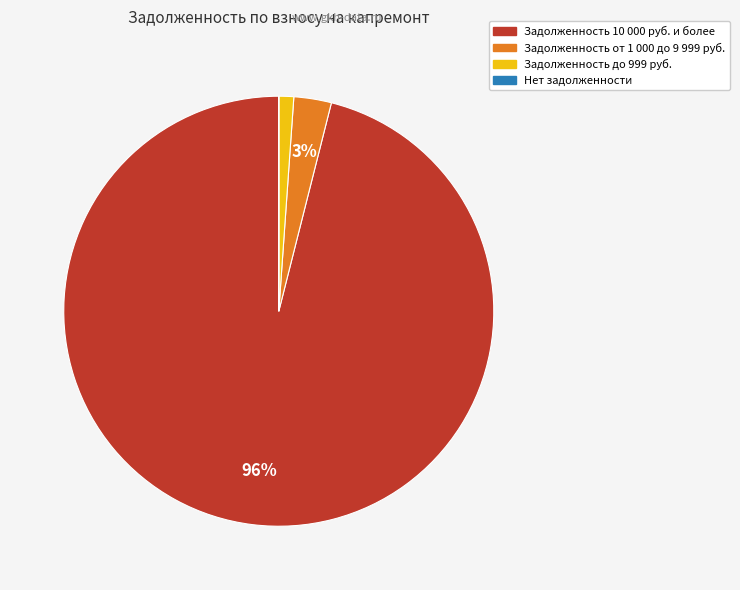

Does any single category account for the majority?

Yes